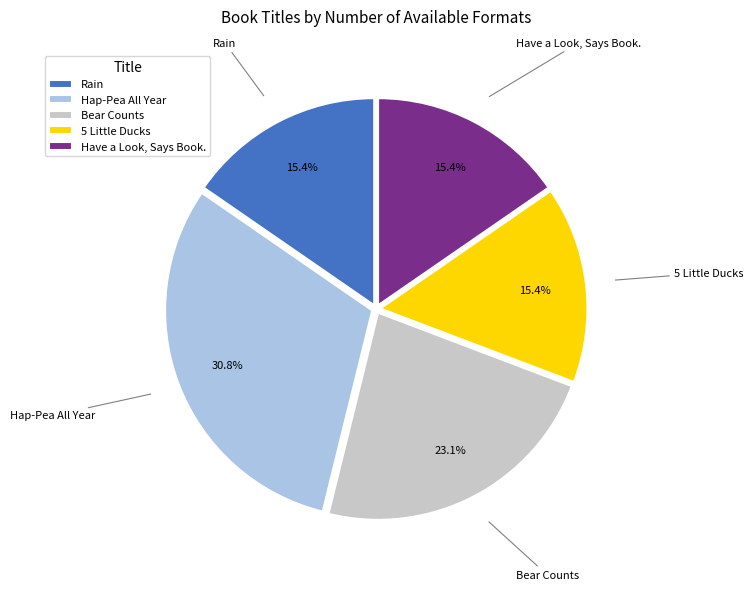

To the nearest percent, what is the average slice percentage?

20%